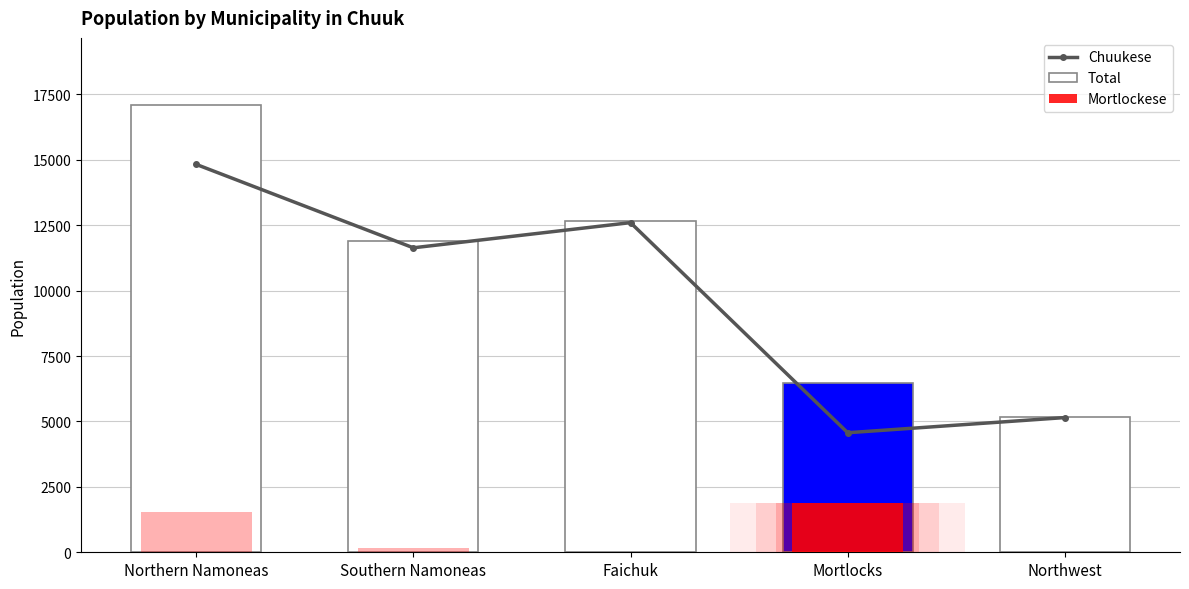

What is the difference between the highest and lowest values at Mortlocks?

1903